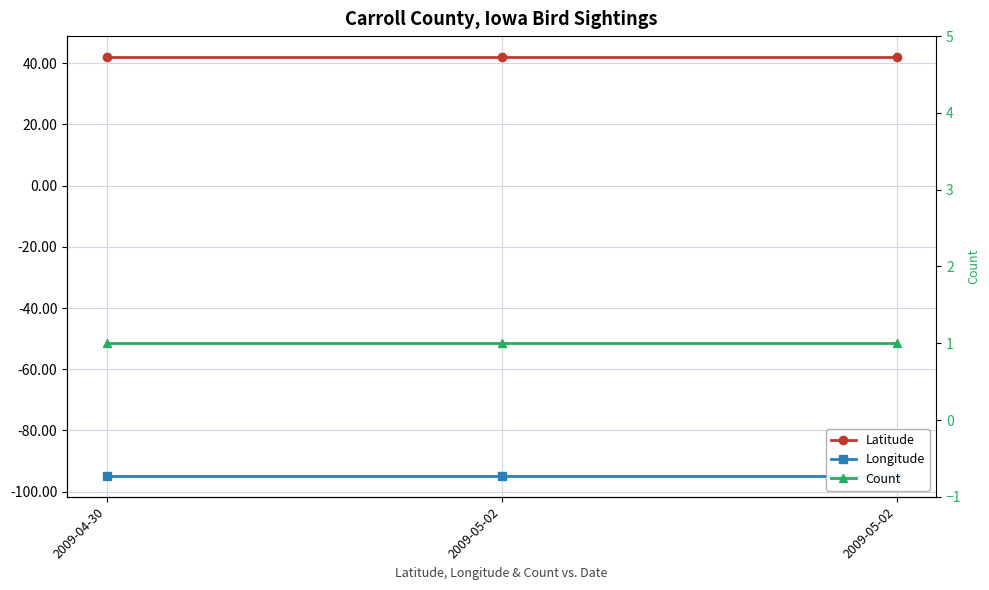

What is the sum of all Latitude values?

126.1